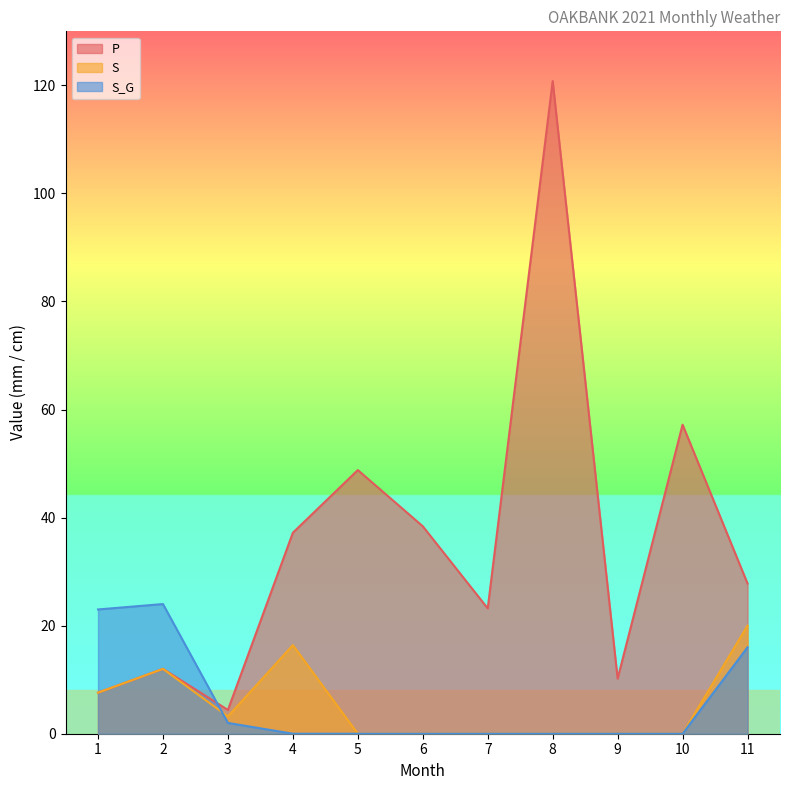

What is the value of the S point at the 1st from the left?

7.6